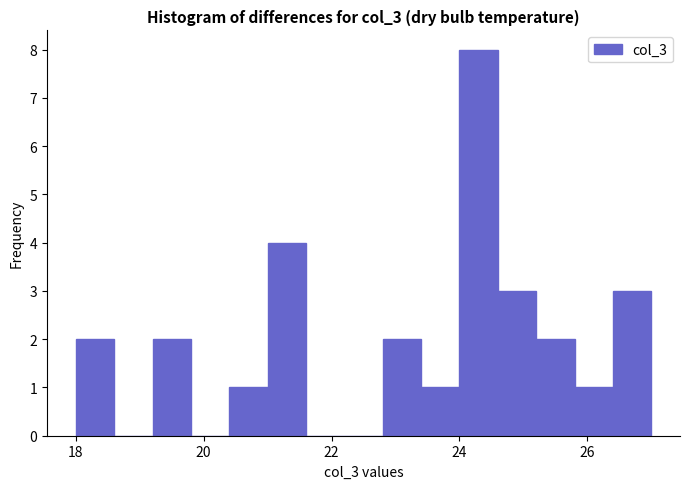

Around what value on the x-axis is the tallest bar? Give the approximate position of its centre, as read against the axis.

24.4